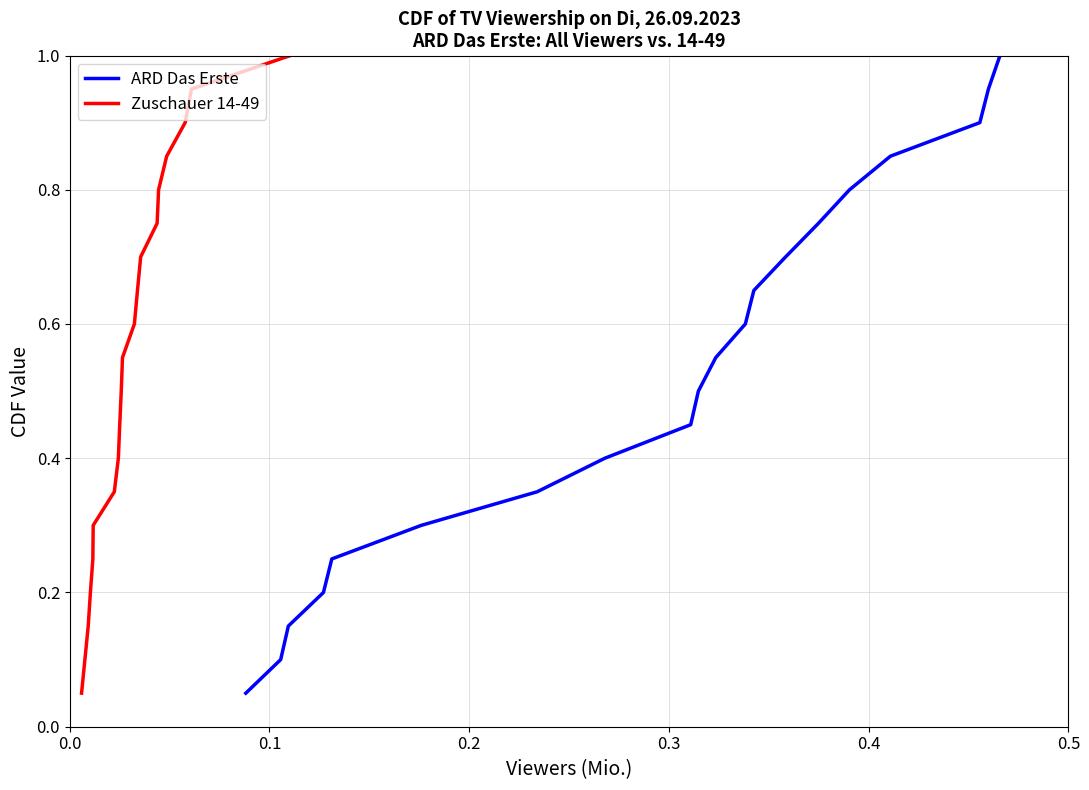

What is the value of the ARD Das Erste point at the 2nd from the left?

0.1